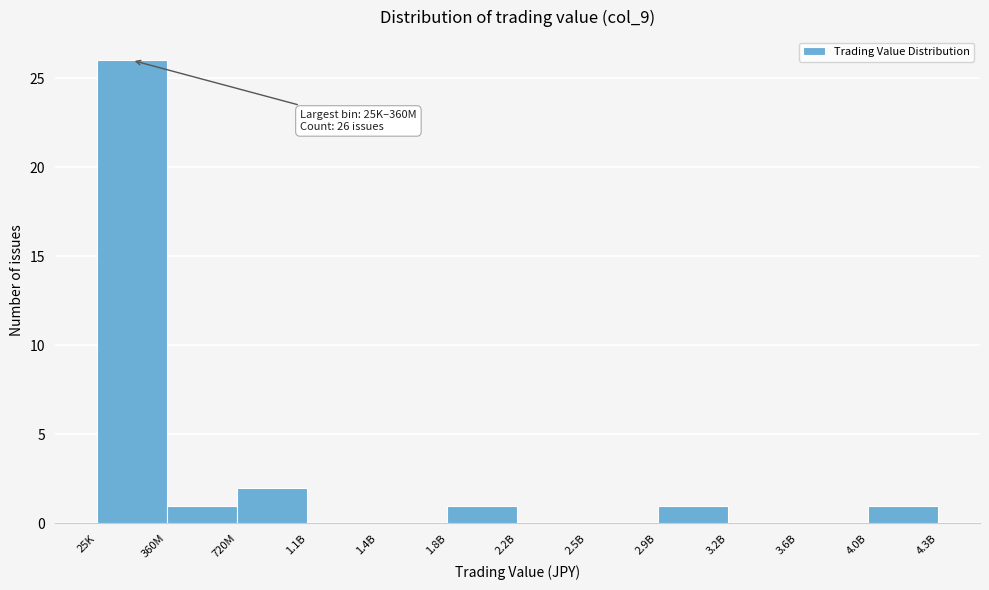

Reading left to right, what are all the values shown in this chart?

25K=26	360M=1	720M=2	1.1B=0	1.4B=0	1.8B=1	2.2B=0	2.5B=0	2.9B=1	3.2B=0	3.6B=0	4.0B=1